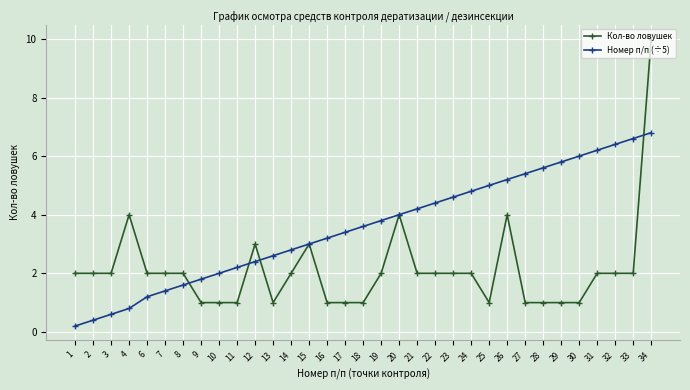

Does the chart display data point markers on the line(s)?

Yes